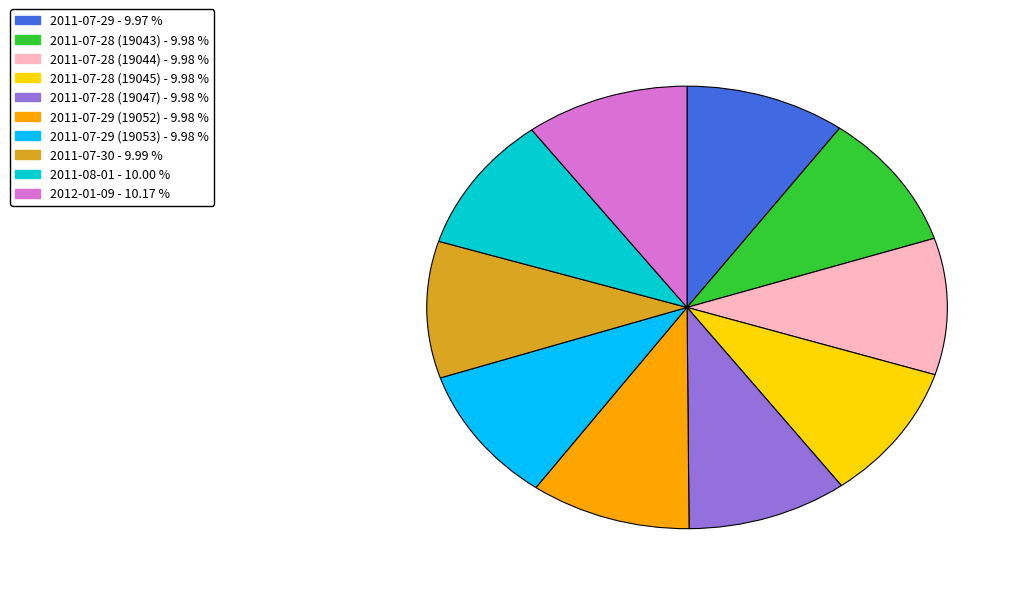

Is there any slice that represents more than half of the pie?

No